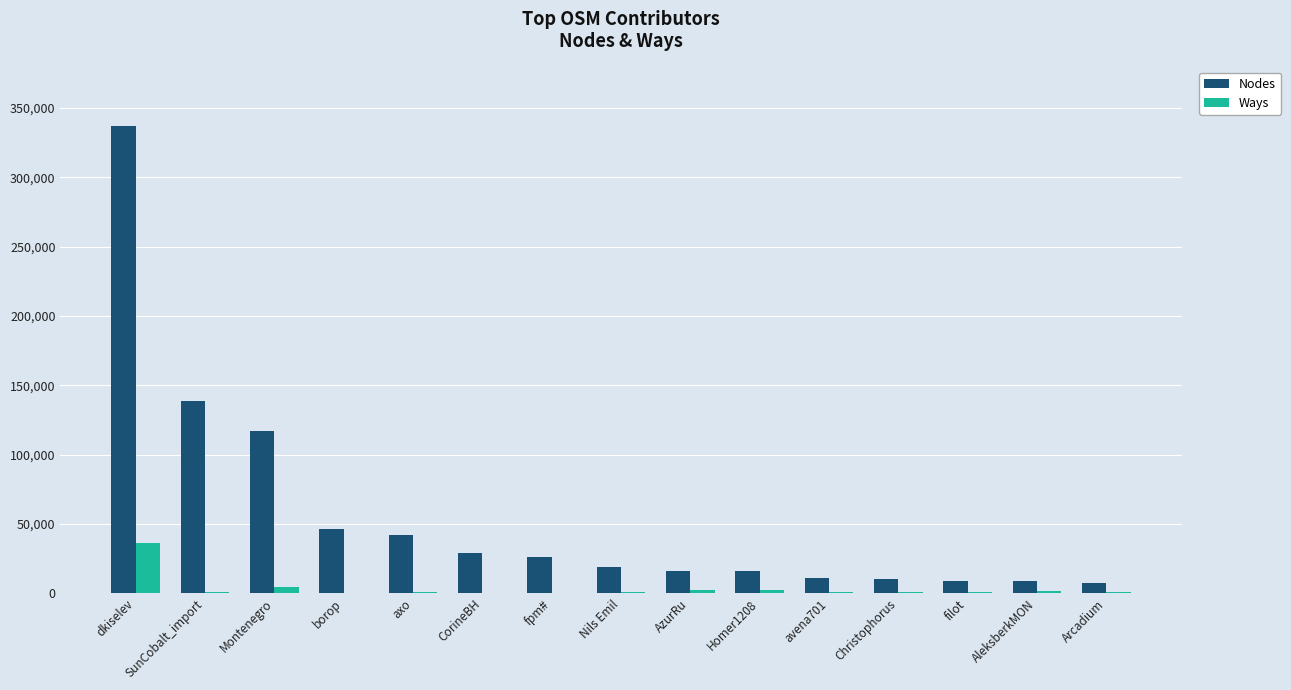

Is it true that Ways equals 36419 at dkiselev?

True